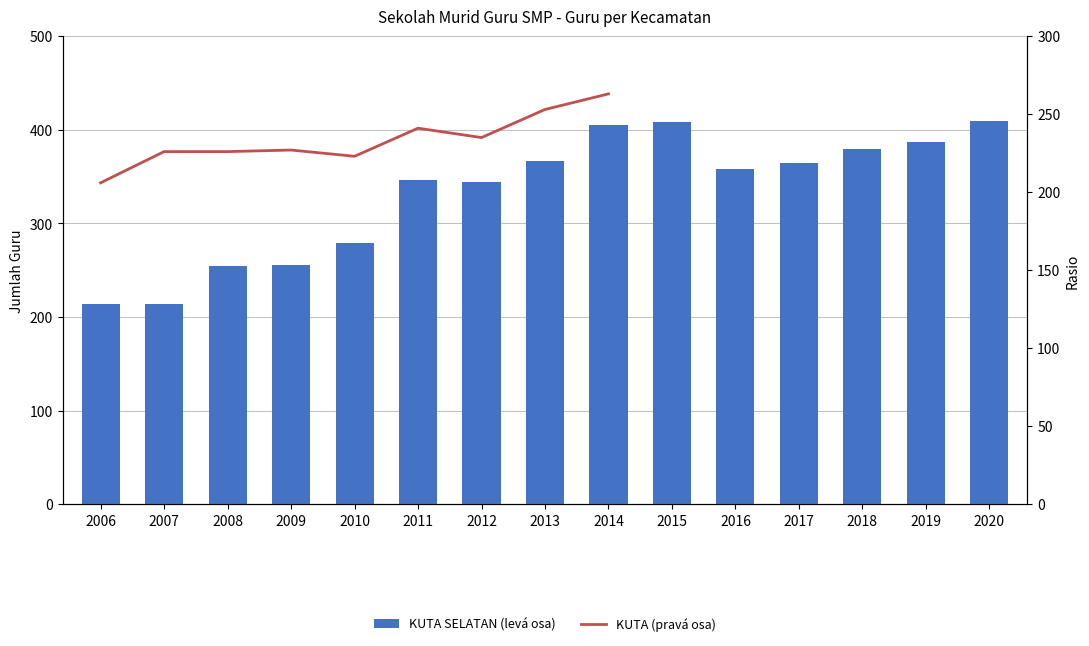

At how many categories does at least one series exceed 407?

2